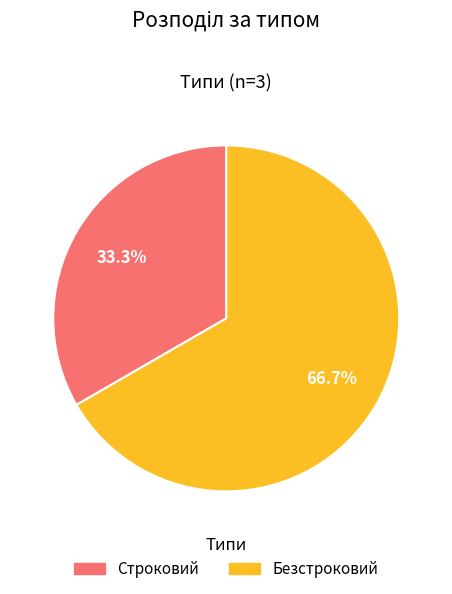

Which slice is the largest?

Безстроковий